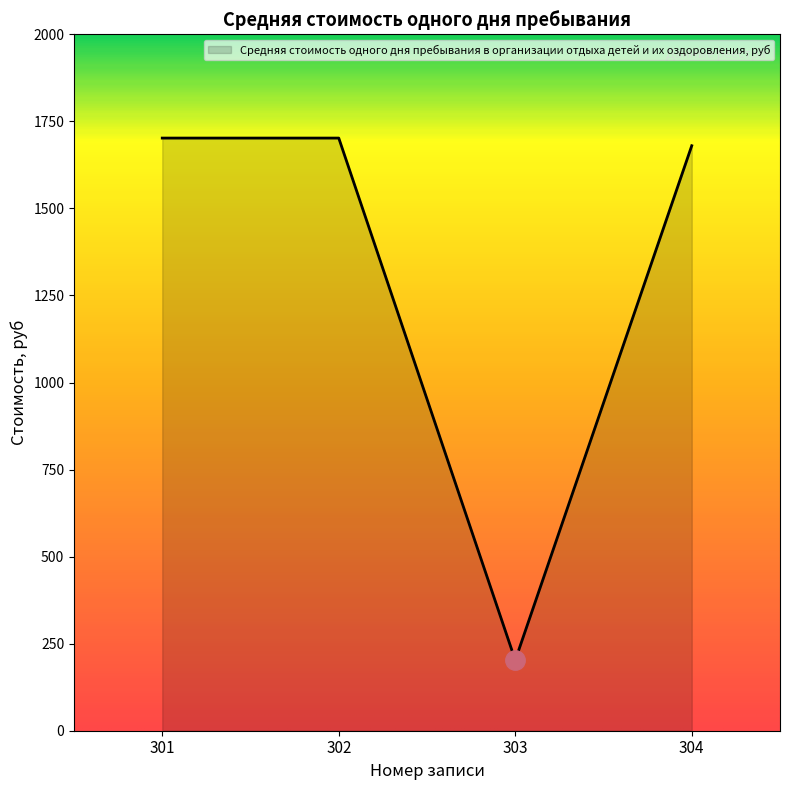

Which category has the lowest value across all series?

303